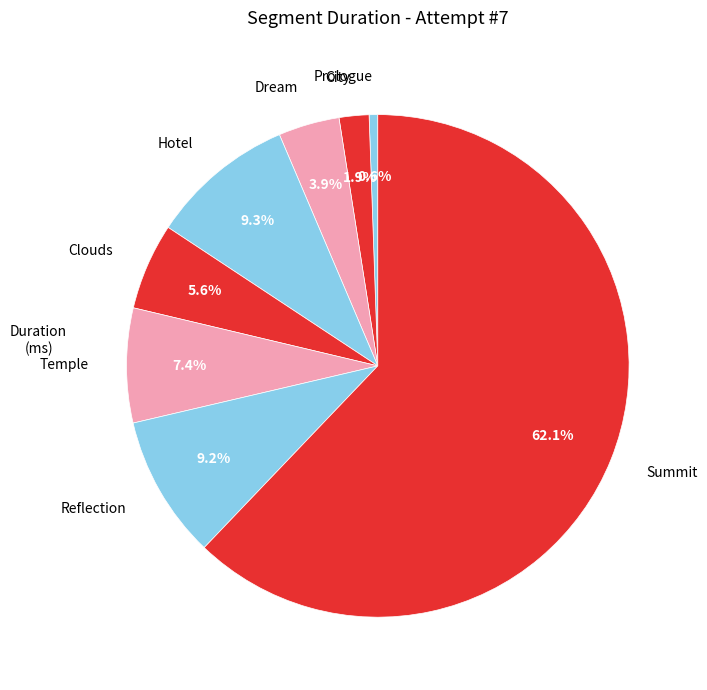

To the nearest percent, what portion does Prologue represent?

1%